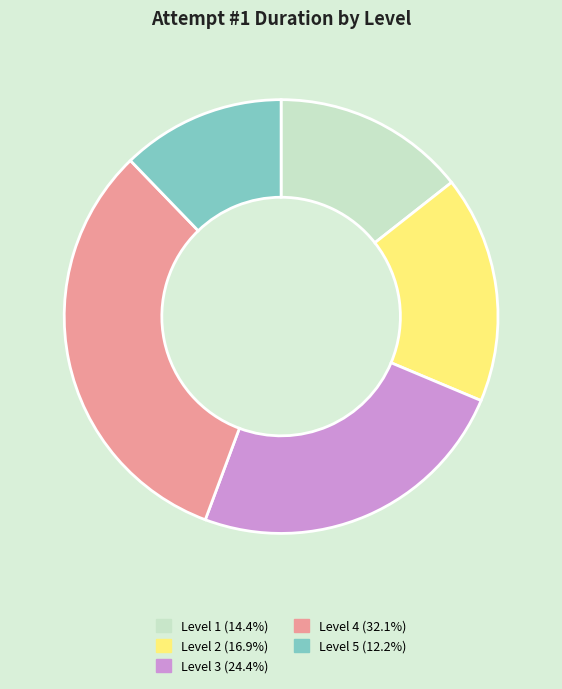

What is the ratio of the value at Level 4 (32.1%) to the value at Level 5 (12.2%)?

2.6